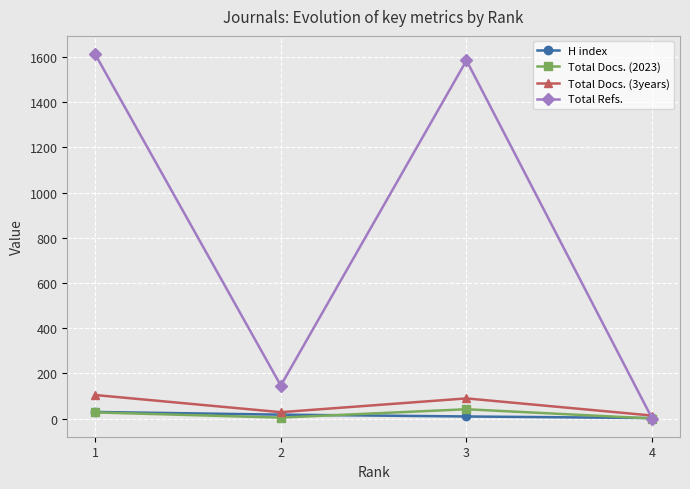

Read the Total Refs. value at 3.

1585